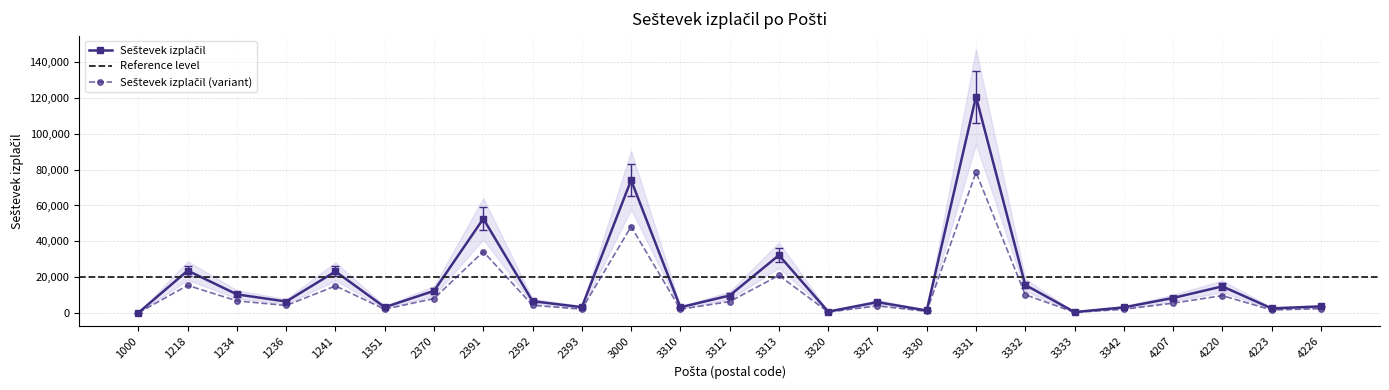

What is the difference between the maximum and minimum values?

120762.6